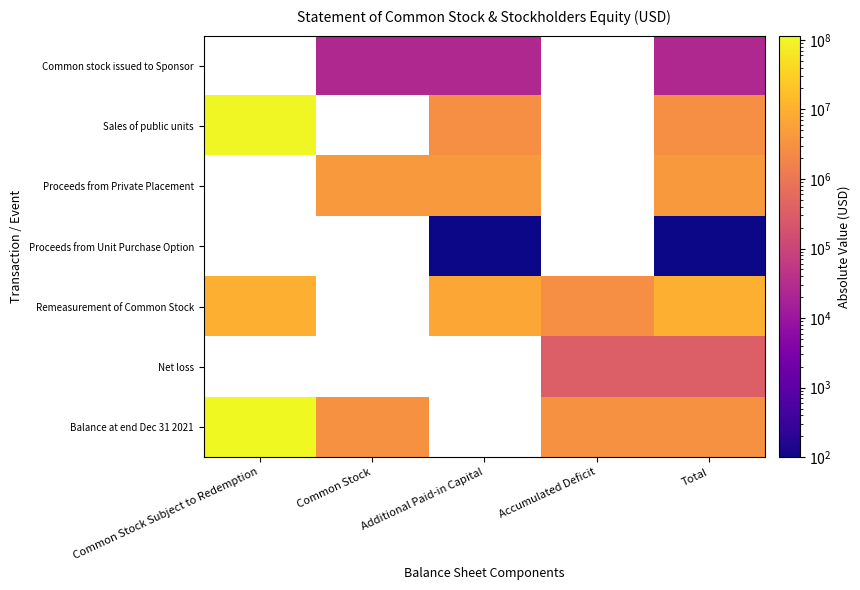

What is the sum of the Balance at end Dec 31 2021 values at Common Stock Subject to Redemption and Total?

118142681.0